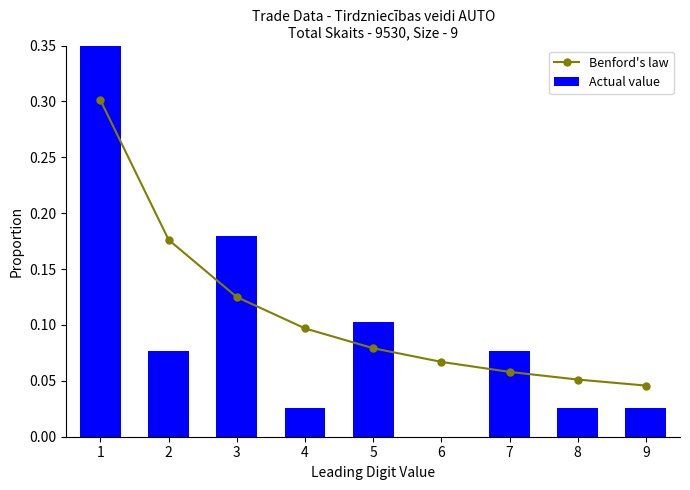

Is it true that Benford's law equals 0.1 at 8?

False